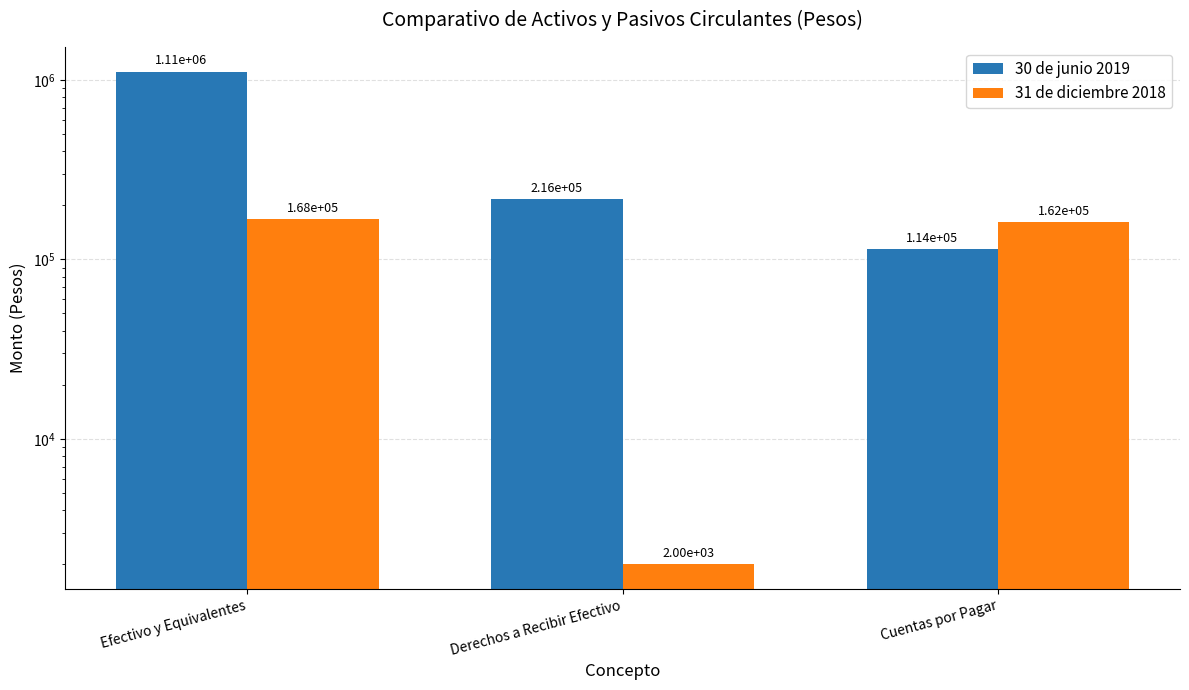

What is the label of the 1st bar from the right?

Cuentas por Pagar